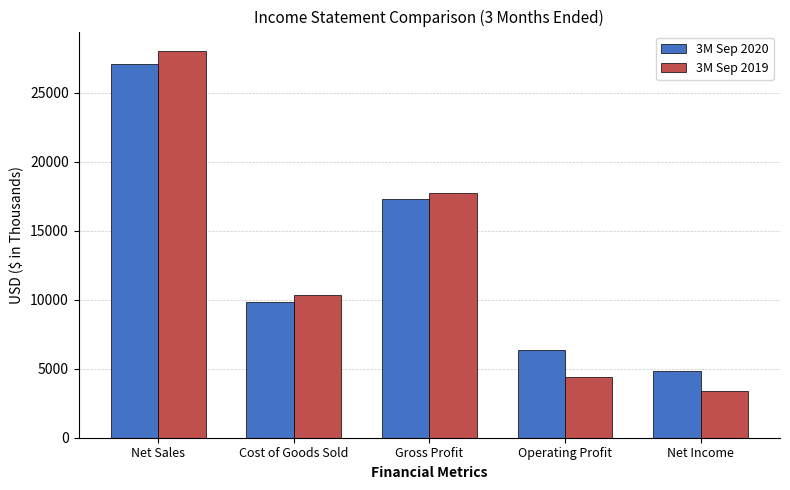

At how many categories does at least one series exceed 16712?

2